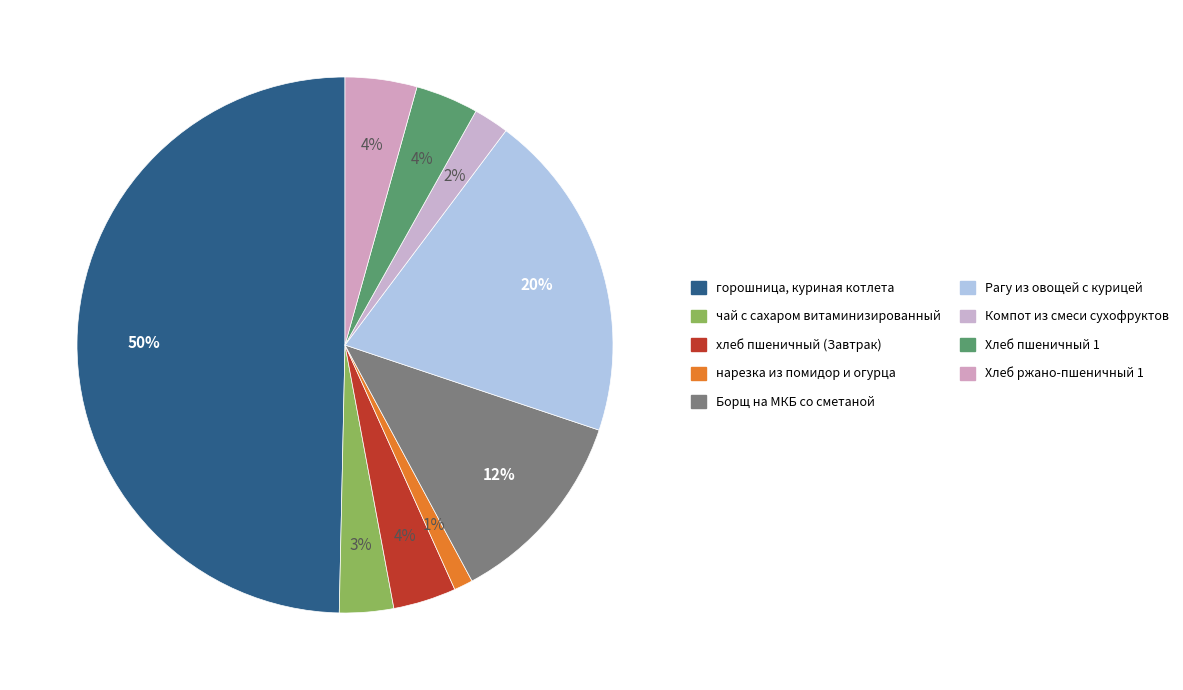

To the nearest percent, what portion does Рагу из овощей с курицей represent?

20%